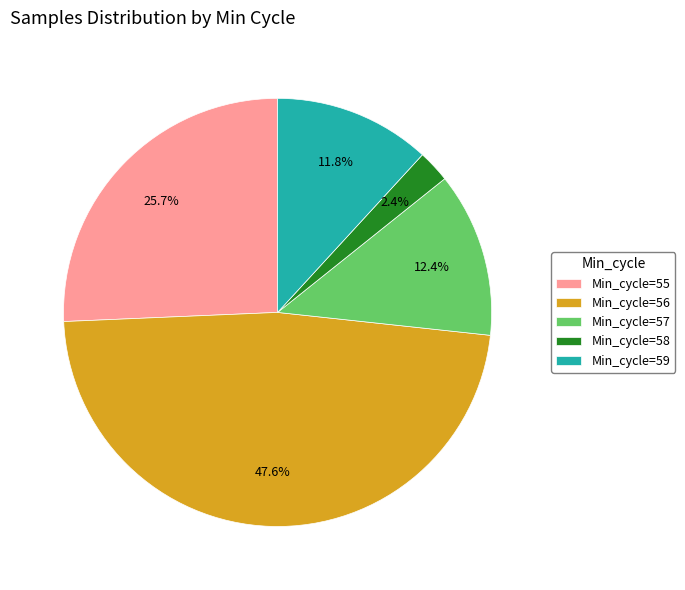

Is there a majority slice in this chart?

No